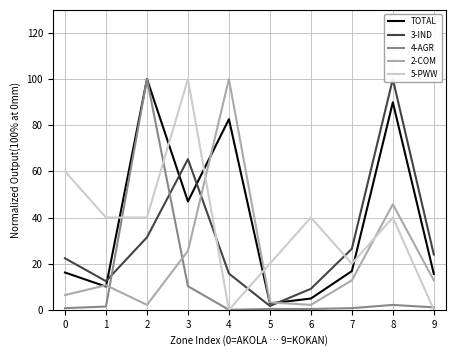

Is this an area chart (filled region under the line)?

No